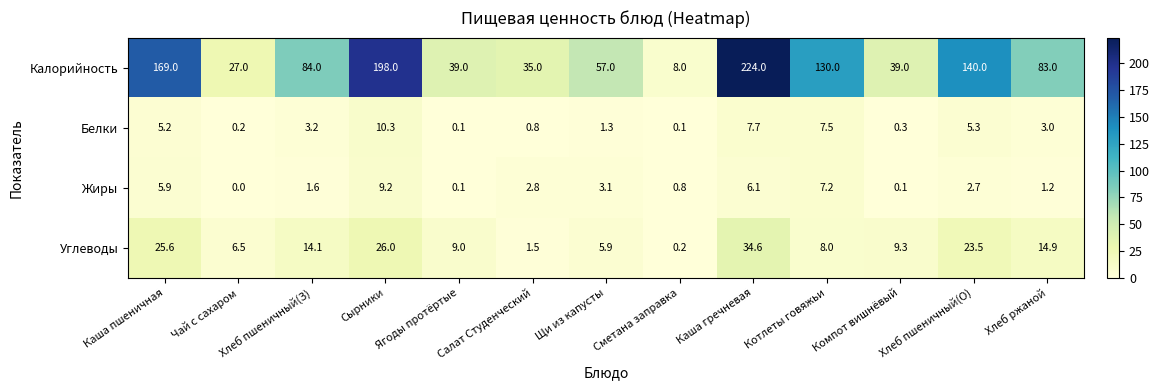

What is the difference between the highest and lowest values at Каша гречневая?

217.9